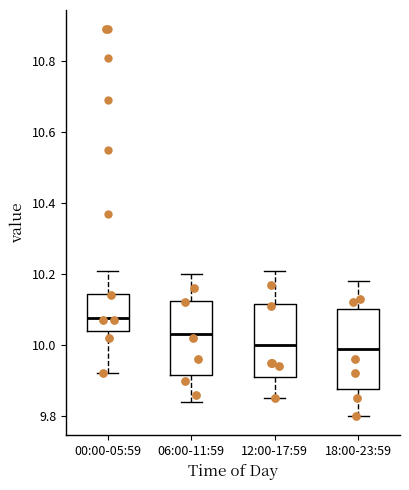

Reading left to right, transcribe this box plot: for each box, give where its median line is, the range the box spans, and where its two whiskers end, as read against the y-axis. The values are not printed on the chart, so give them approximately, as read against the axis.

00:00-05:59: median 10.08, box 10.04 to 10.14, whiskers 9.92 to 10.22
06:00-11:59: median 10.04, box 9.92 to 10.12, whiskers 9.84 to 10.20
12:00-17:59: median 10.00, box 9.92 to 10.12, whiskers 9.86 to 10.22
18:00-23:59: median 10.00, box 9.88 to 10.10, whiskers 9.80 to 10.18